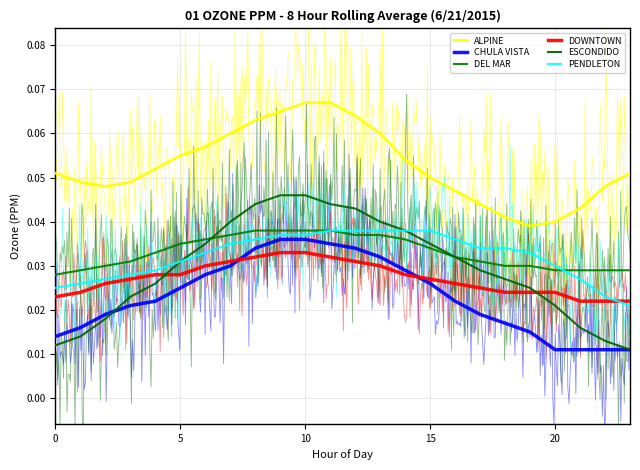

How many series are shown in this chart?

6